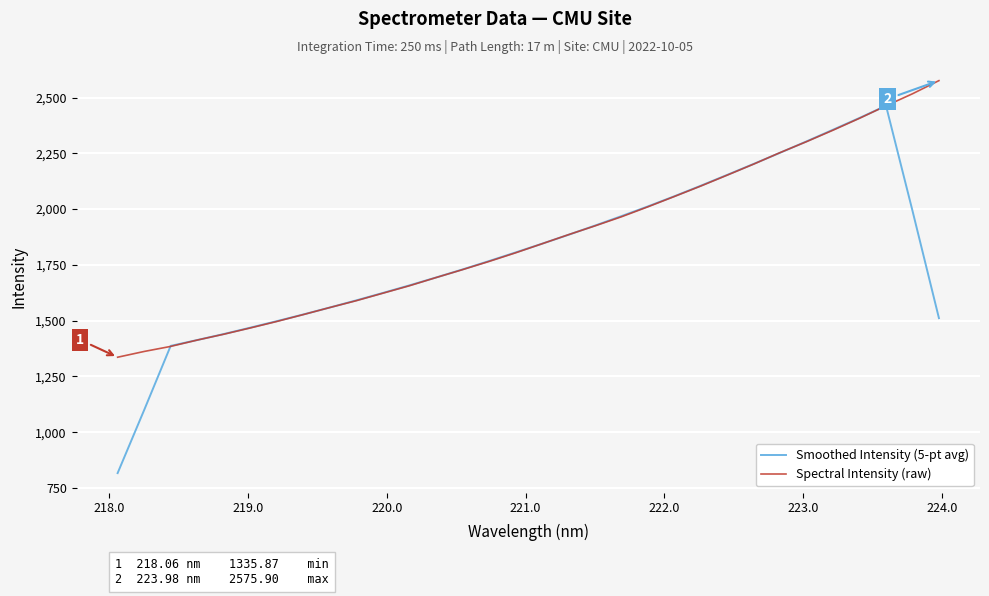

List the series in order of their peak value, highest first.

Spectral Intensity (raw), Smoothed Intensity (5-pt avg)